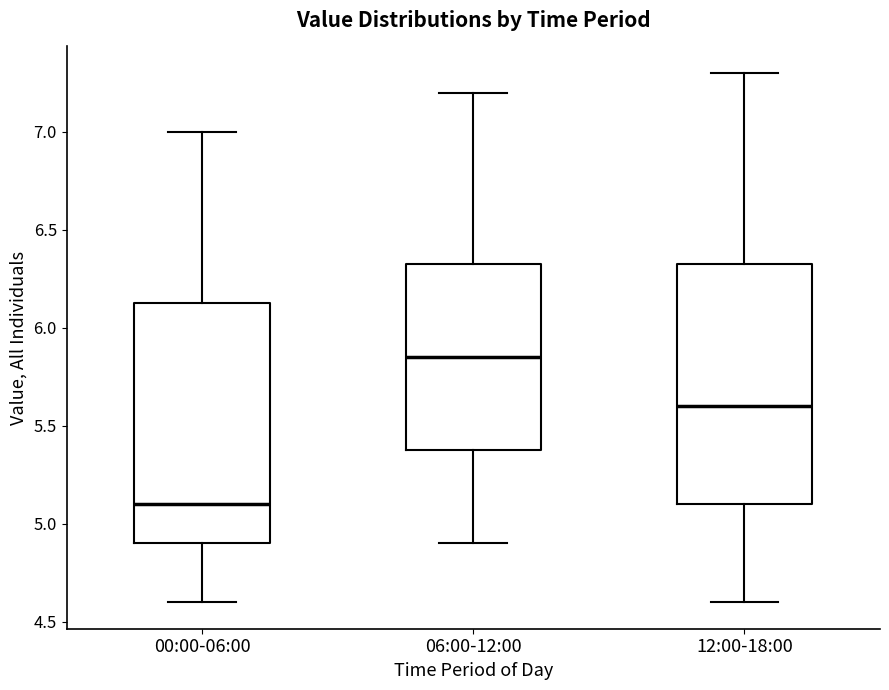

Where is the lower edge of the box for 06:00-12:00 on the y-axis? The values are not printed on the chart, so give them approximately, as read against the axis.

5.40